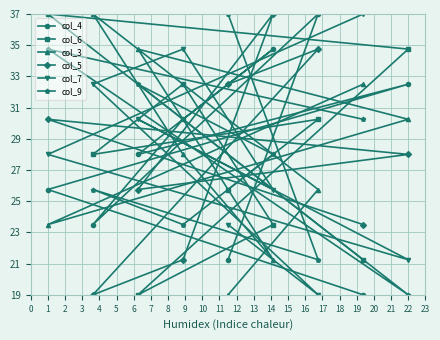

Reading right to left, what are all the values shown in this chart?

col_4: 19.0	25.8	32.5	28.0	34.8	30.2	23.5	37.0	21.2
col_6: 21.2	37.0	34.8	19.0	23.5	32.5	28.0	30.2	25.8
col_3: 32.5	23.5	30.2	34.8	21.2	28.0	37.0	25.8	19.0
col_5: 23.5	30.2	28.0	25.8	37.0	21.2	19.0	34.8	32.5
col_7: 37.0	28.0	21.2	30.2	25.8	34.8	32.5	19.0	23.5
col_9: 30.2	34.8	19.0	32.5	28.0	23.5	25.8	21.2	37.0